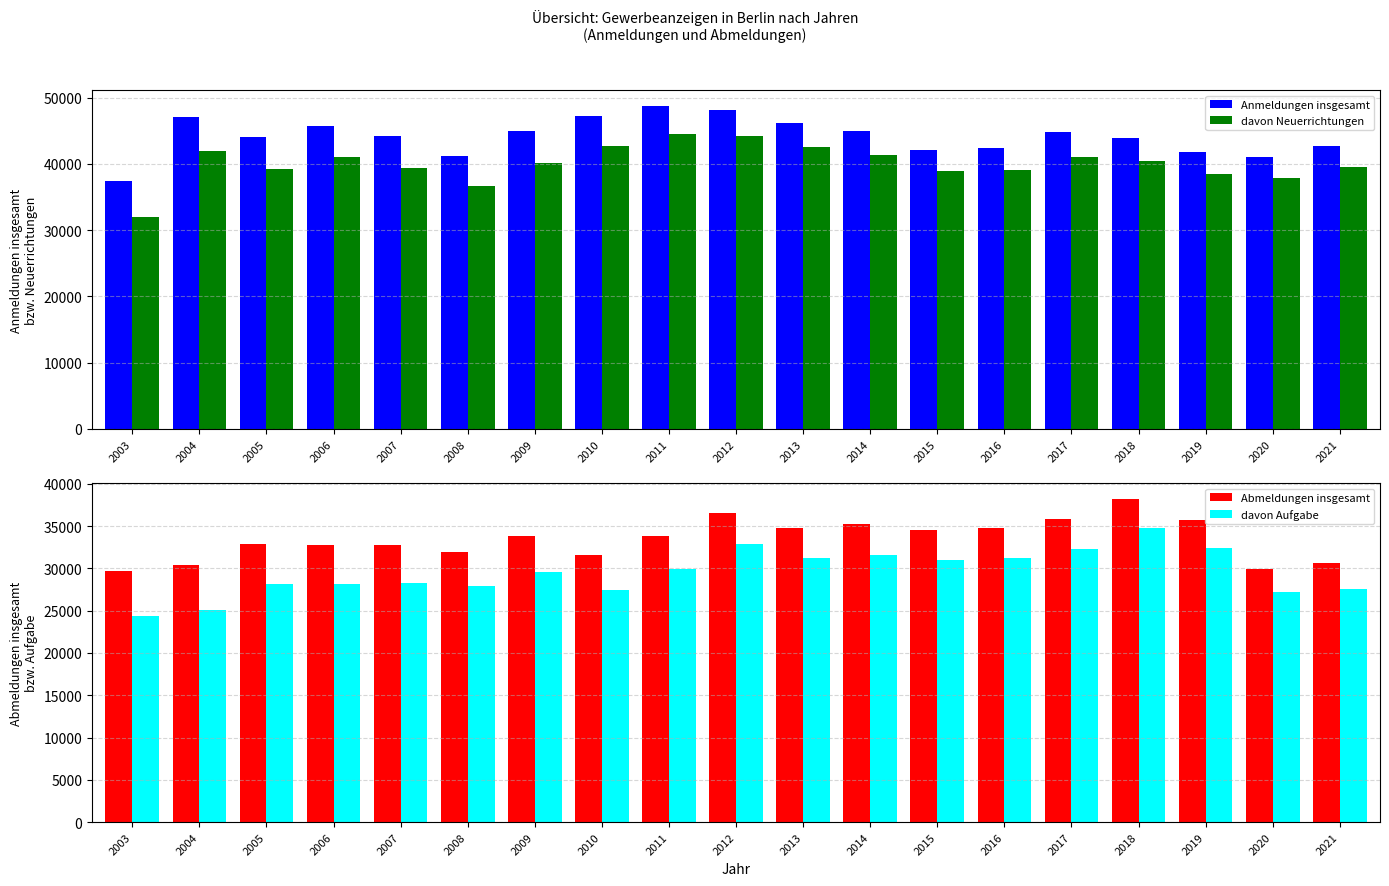

The value of davon Neuerrichtungen at 2015 is 38896. True or false?

True